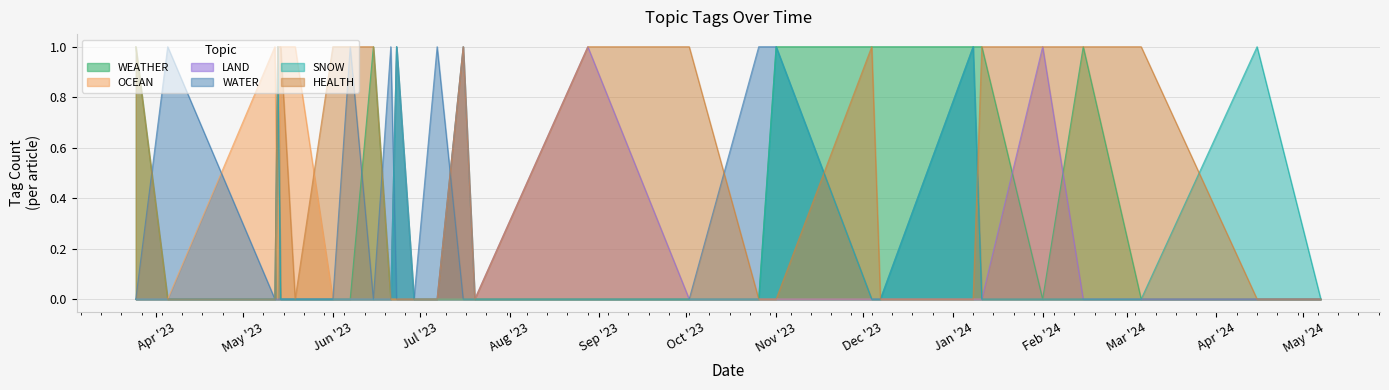

What is the spread (max minus min) of values at 2023-06-21?

1